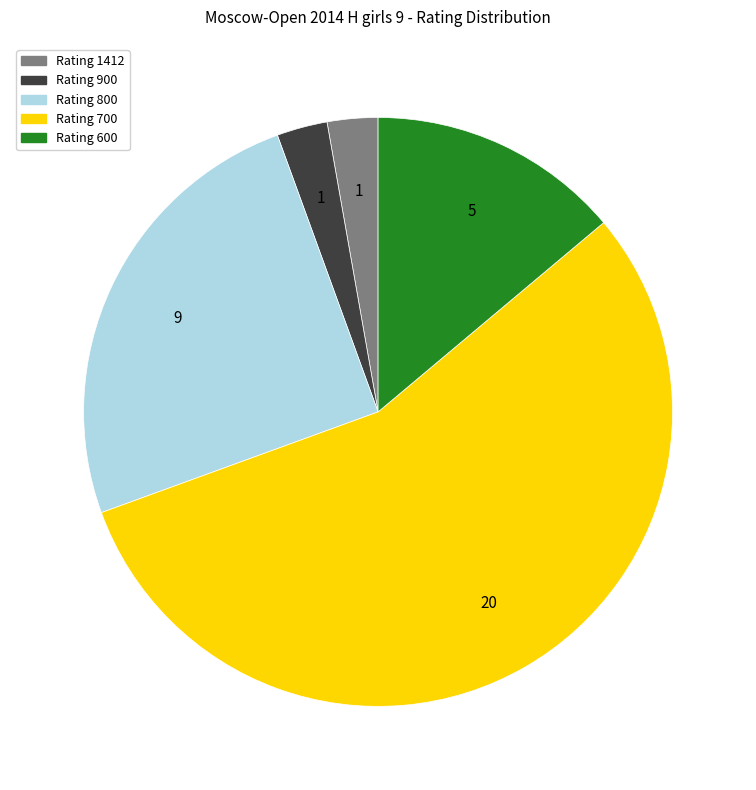

Is there a majority slice in this chart?

Yes